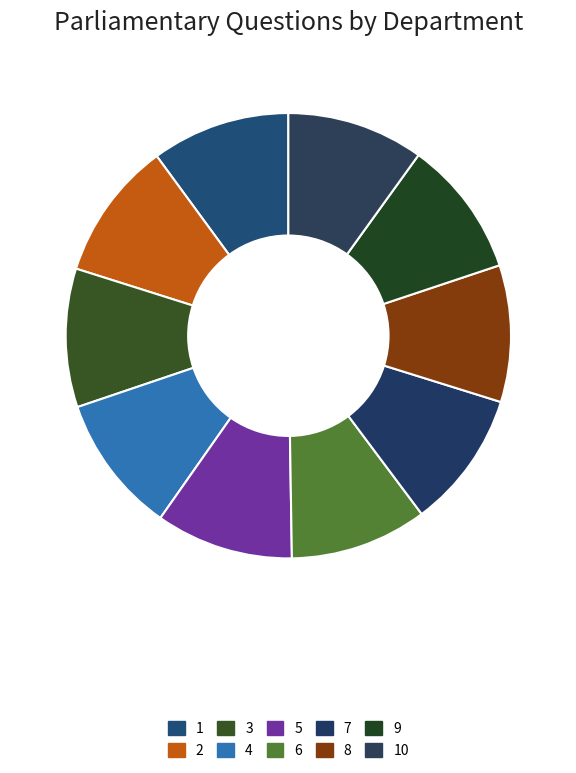

Is there any slice that represents more than half of the pie?

No